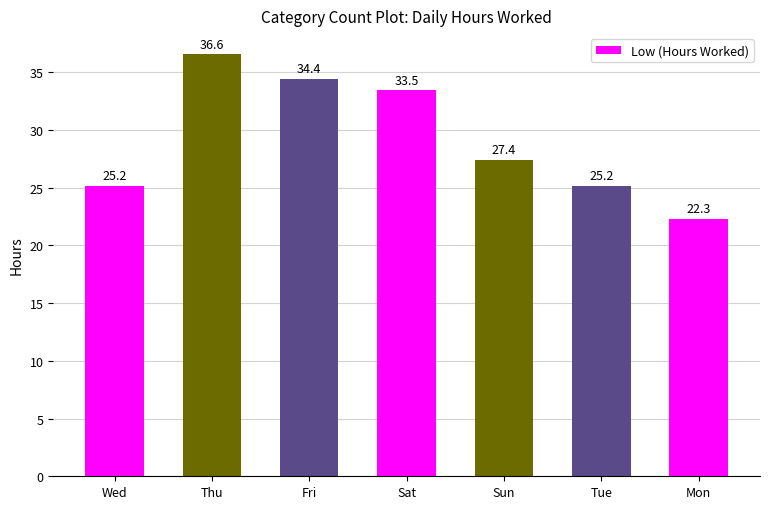

What is the smallest value displayed?

22.3